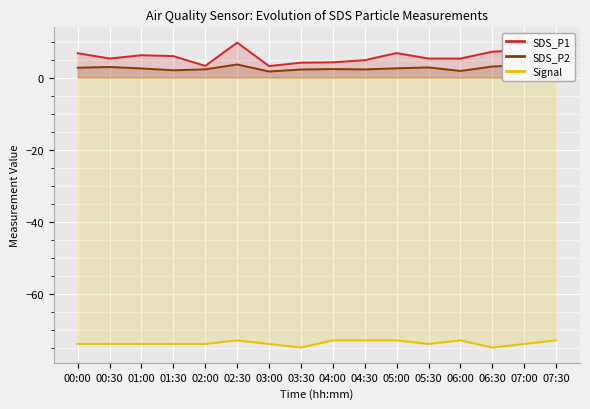

The SDS_P1 series shows 3.3 at 06:00. True or false?

False